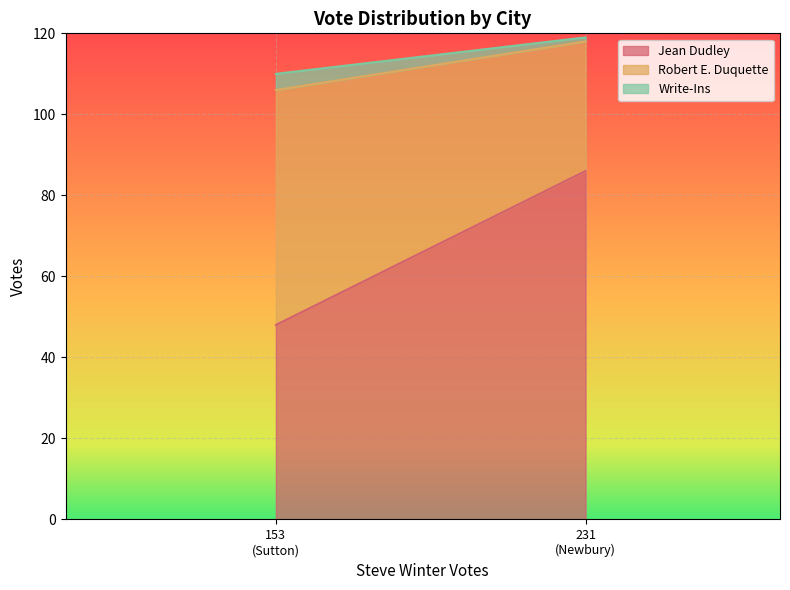

What is the minimum value for Write-Ins?

1